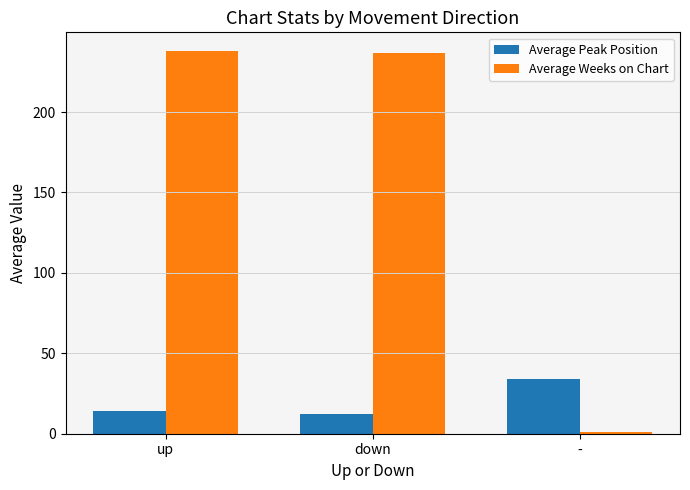

What is the average value of the Average Weeks on Chart series?

158.6